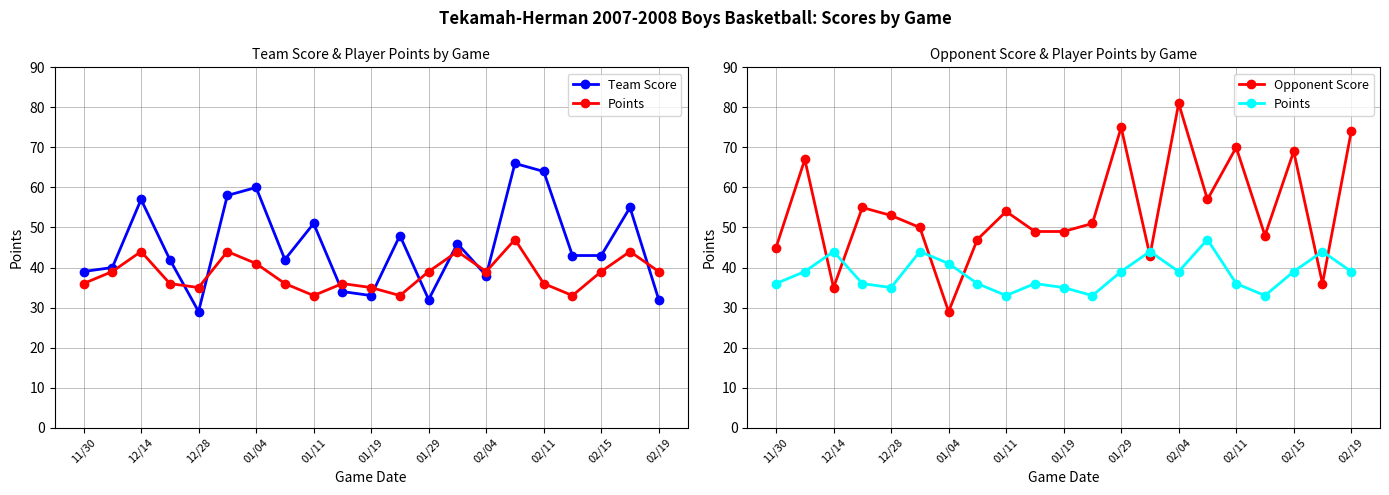

Does the chart display data point markers on the line(s)?

Yes